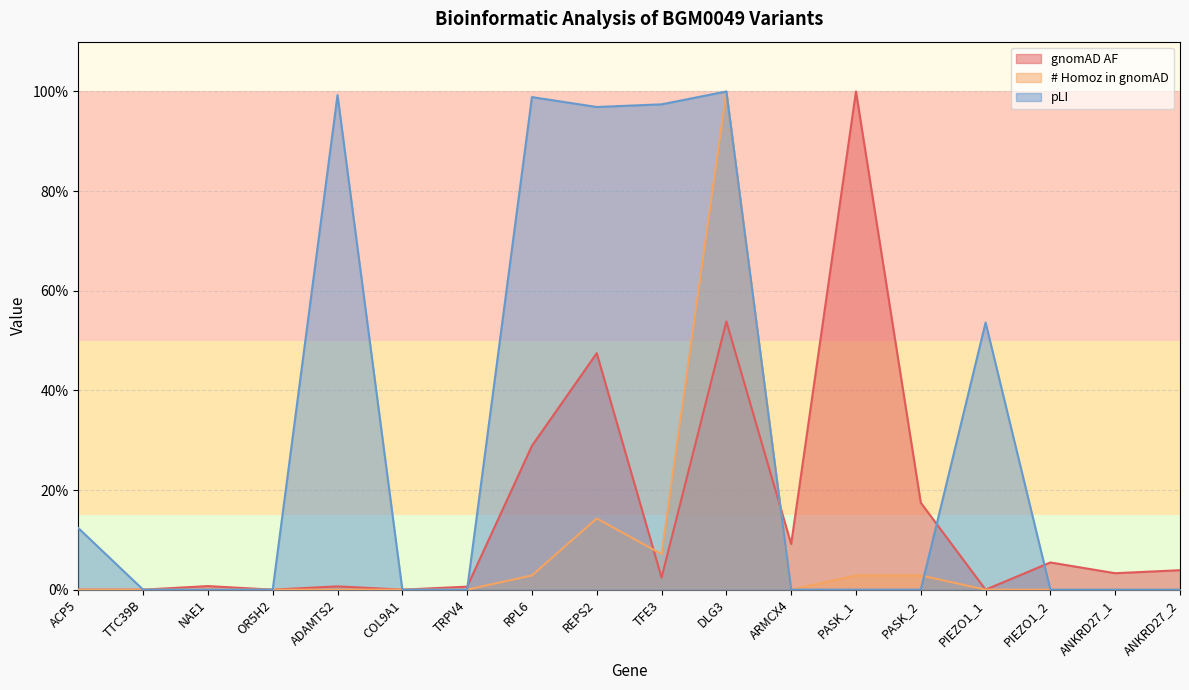

Rank the categories by gnomAD AF value from lowest to highest.

ACP5, TTC39B, OR5H2, COL9A1, PIEZO1_1, TRPV4, ADAMTS2, NAE1, TFE3, ANKRD27_1, ANKRD27_2, PIEZO1_2, ARMCX4, PASK_2, RPL6, REPS2, DLG3, PASK_1